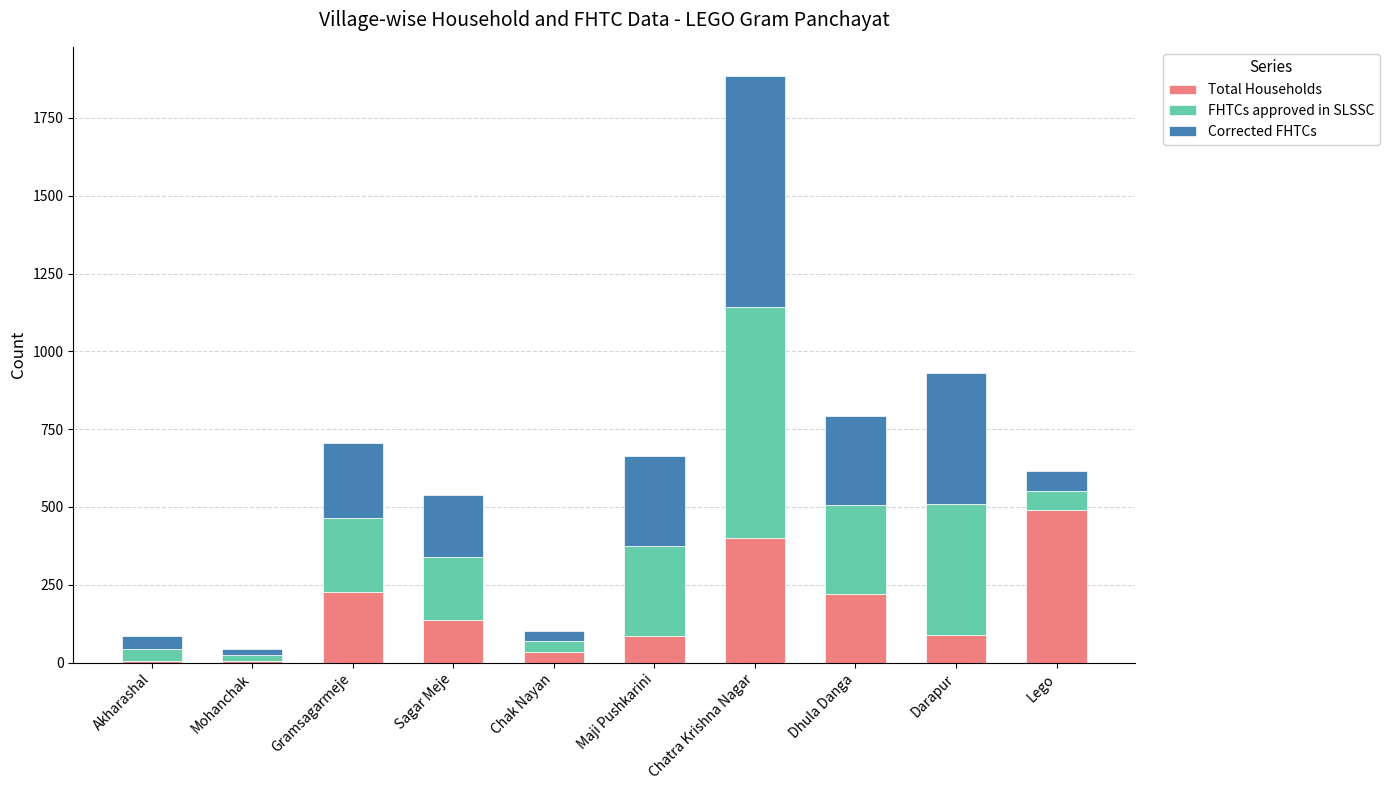

What is the maximum value for Total Households?

490